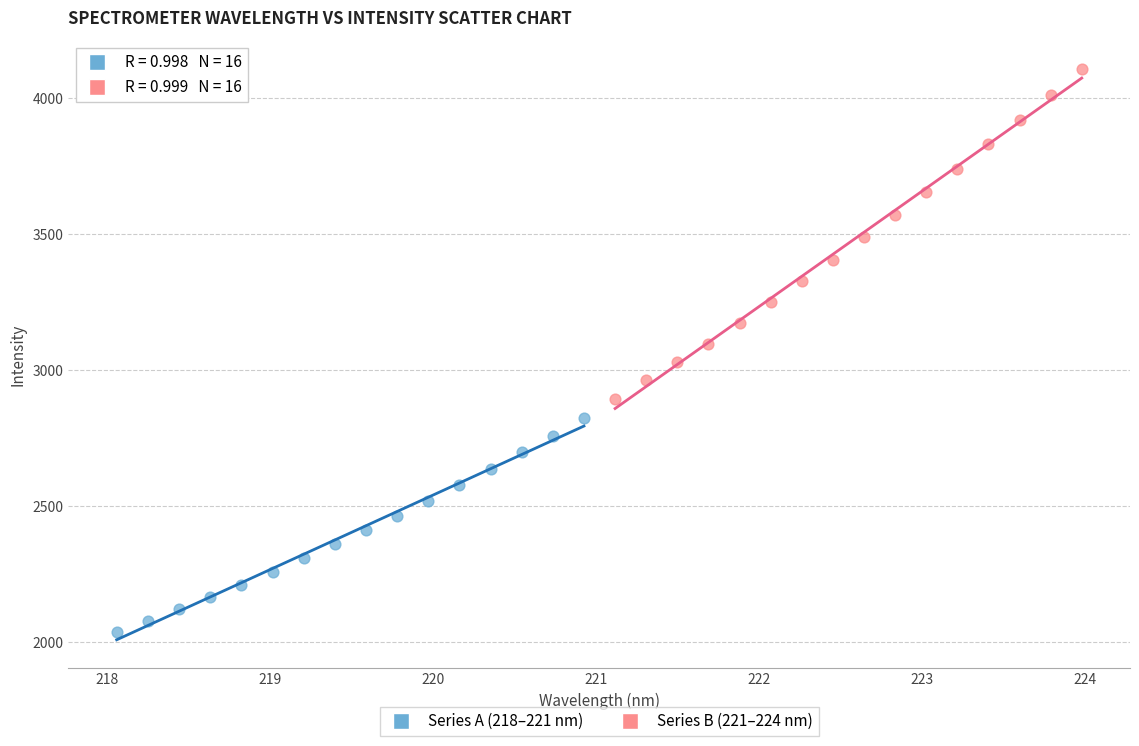

Which series has the widest spread of Y values?

Series B (221–224 nm)